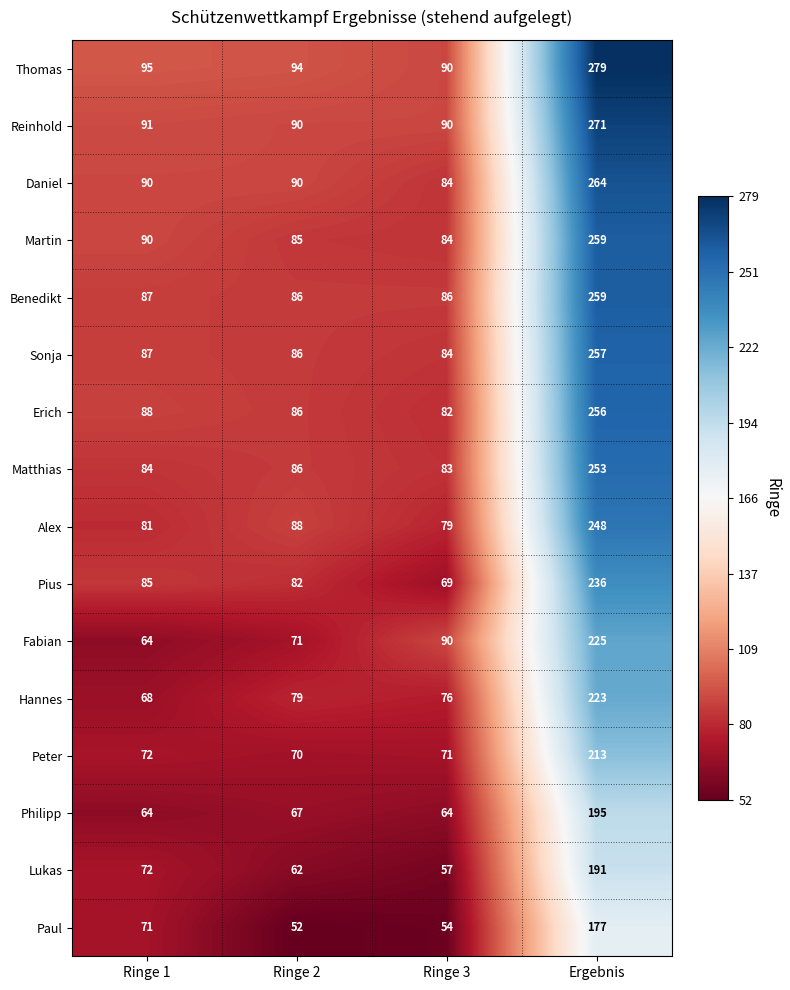

At how many categories does at least one series exceed 55?

4